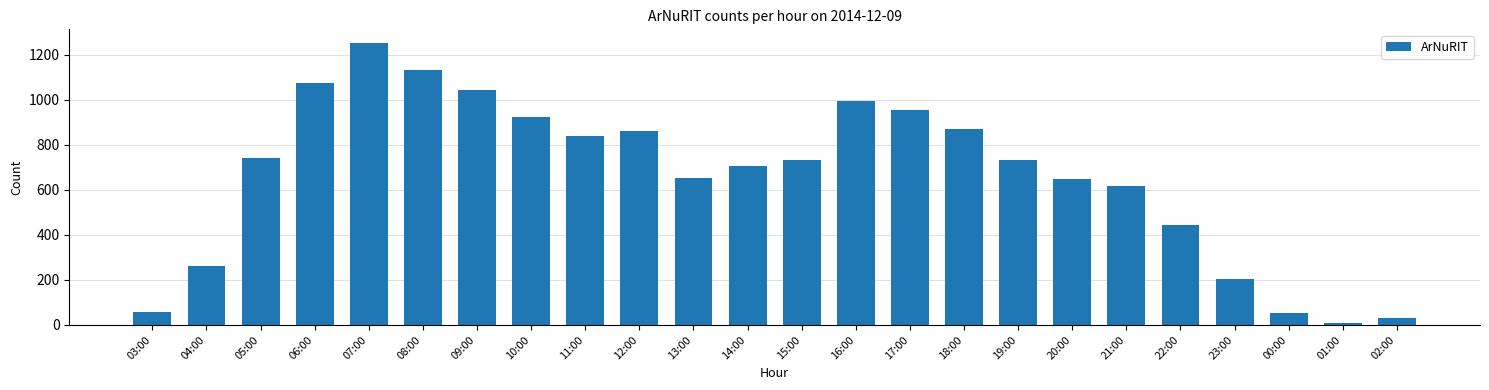

What is the difference between the second highest and second lowest values?

1103